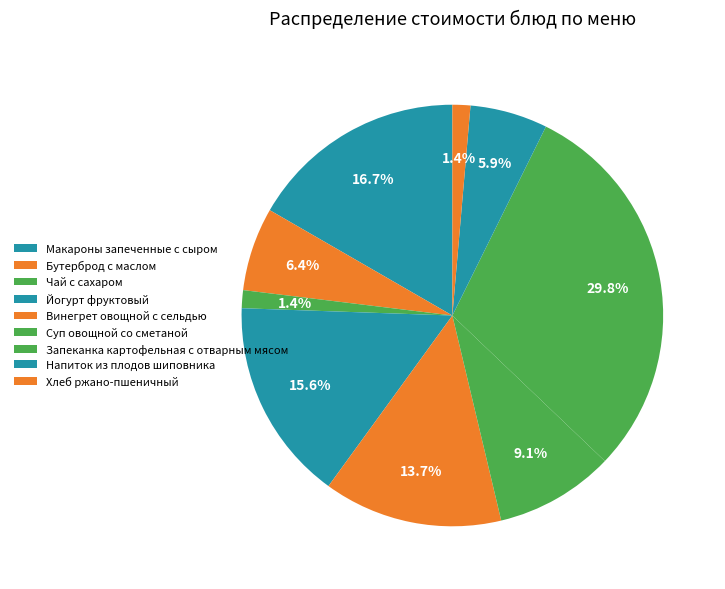

Between Макароны запеченные с сыром and Бутерброд с маслом, which is larger?

Макароны запеченные с сыром